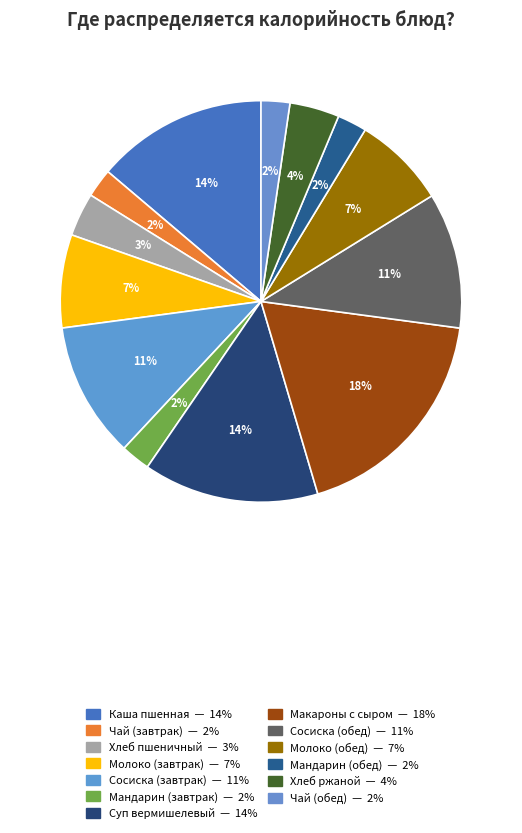

How many slices are in this pie chart?

13